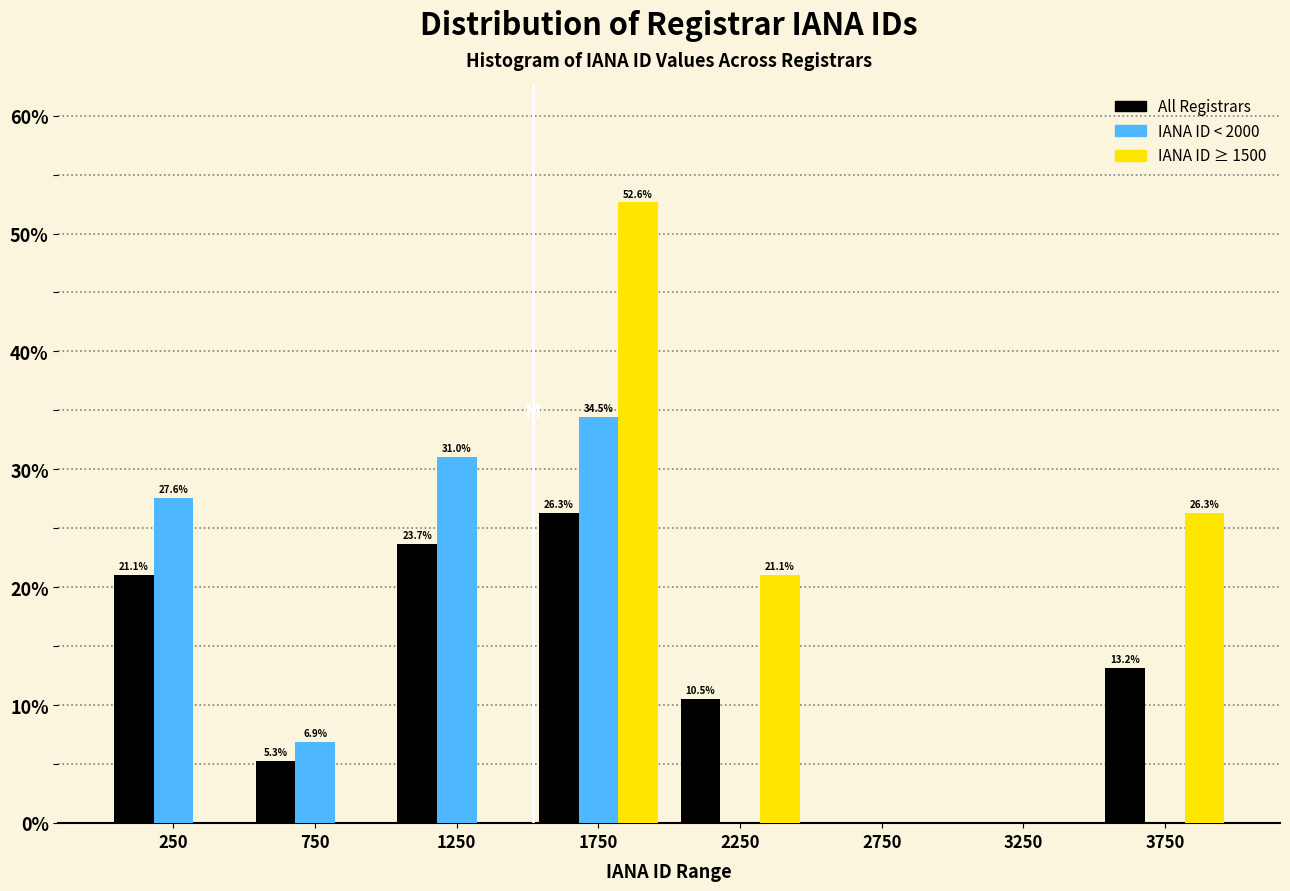

In the IANA ID ≥ 1500 series, which range on the x-axis has the tallest bar?

1500 to 2000